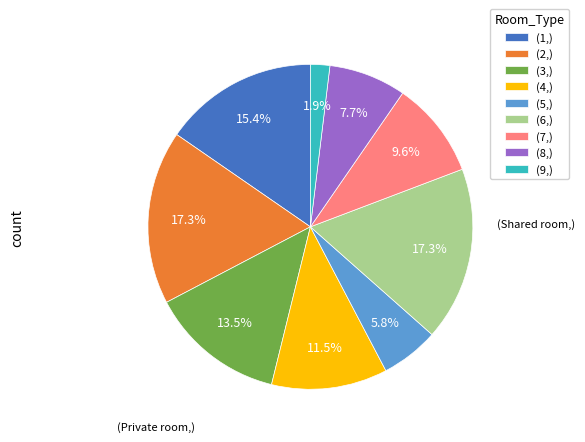

Count the number of slices in the pie.

9